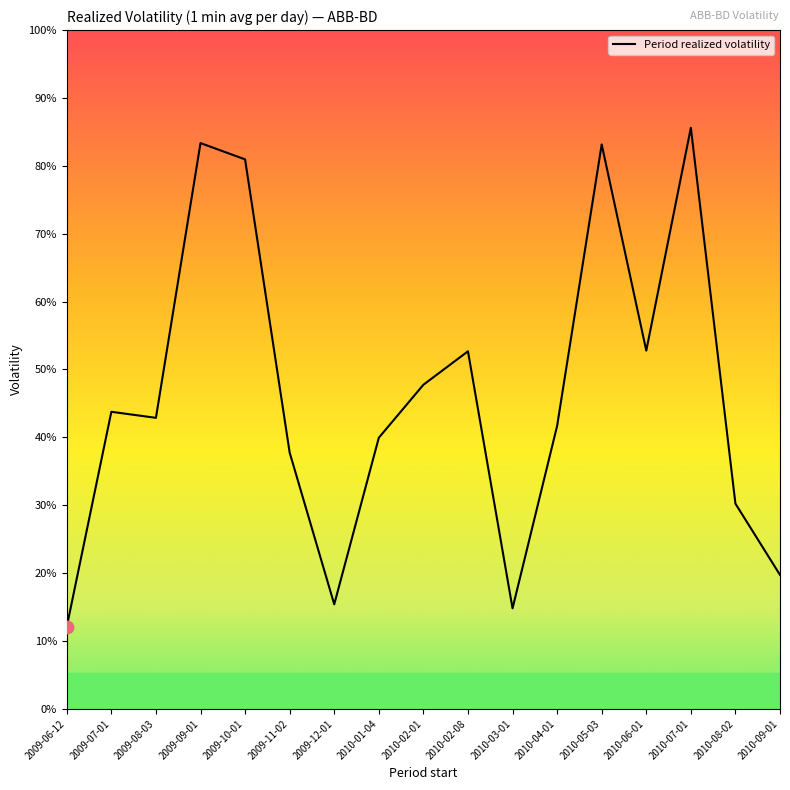

Between 2009-06-12 and 2009-10-01, which is larger?

2009-10-01